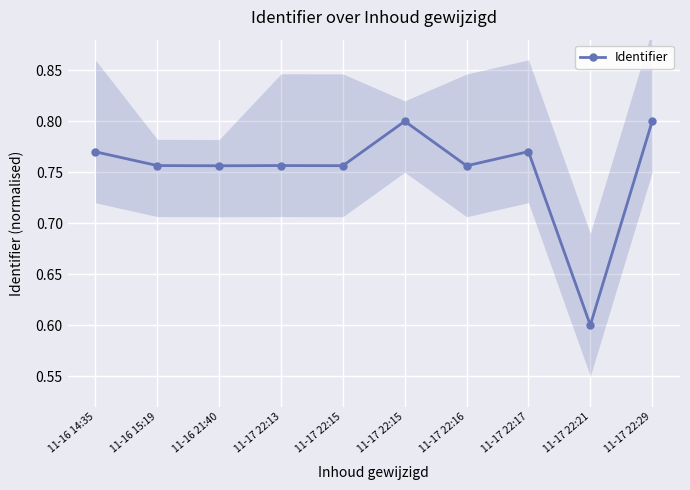

At which label is the value closest to 0?

11-17 22:21